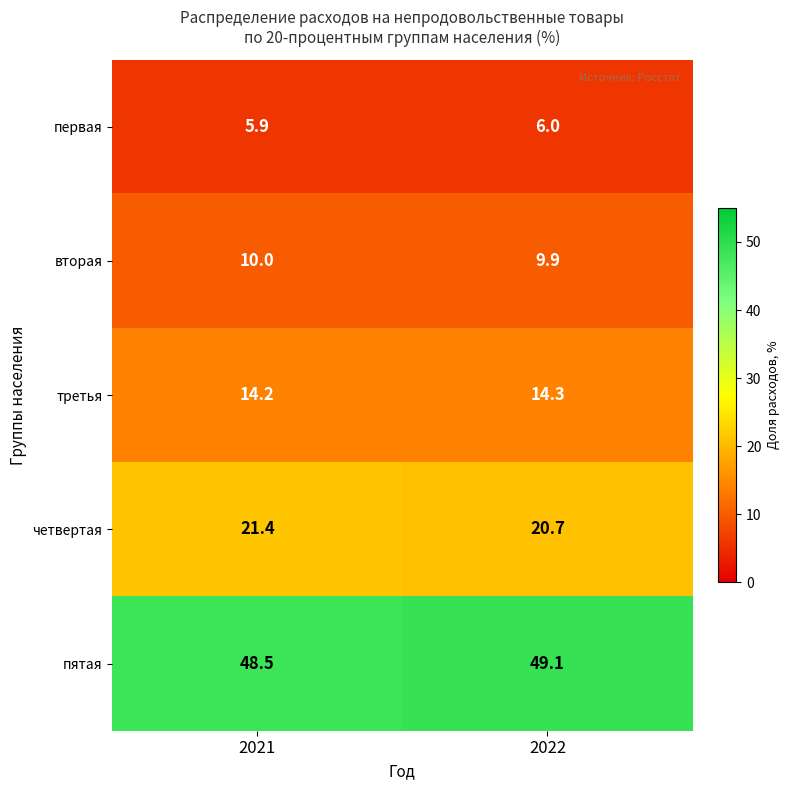

Which series has the largest total across all categories?

пятая